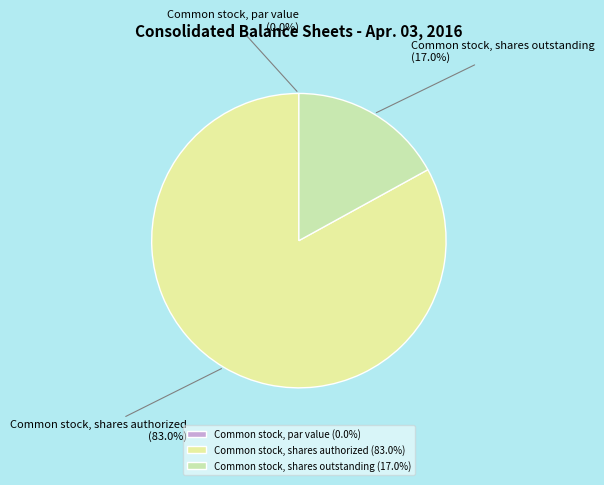

Is there any slice that represents more than half of the pie?

Yes